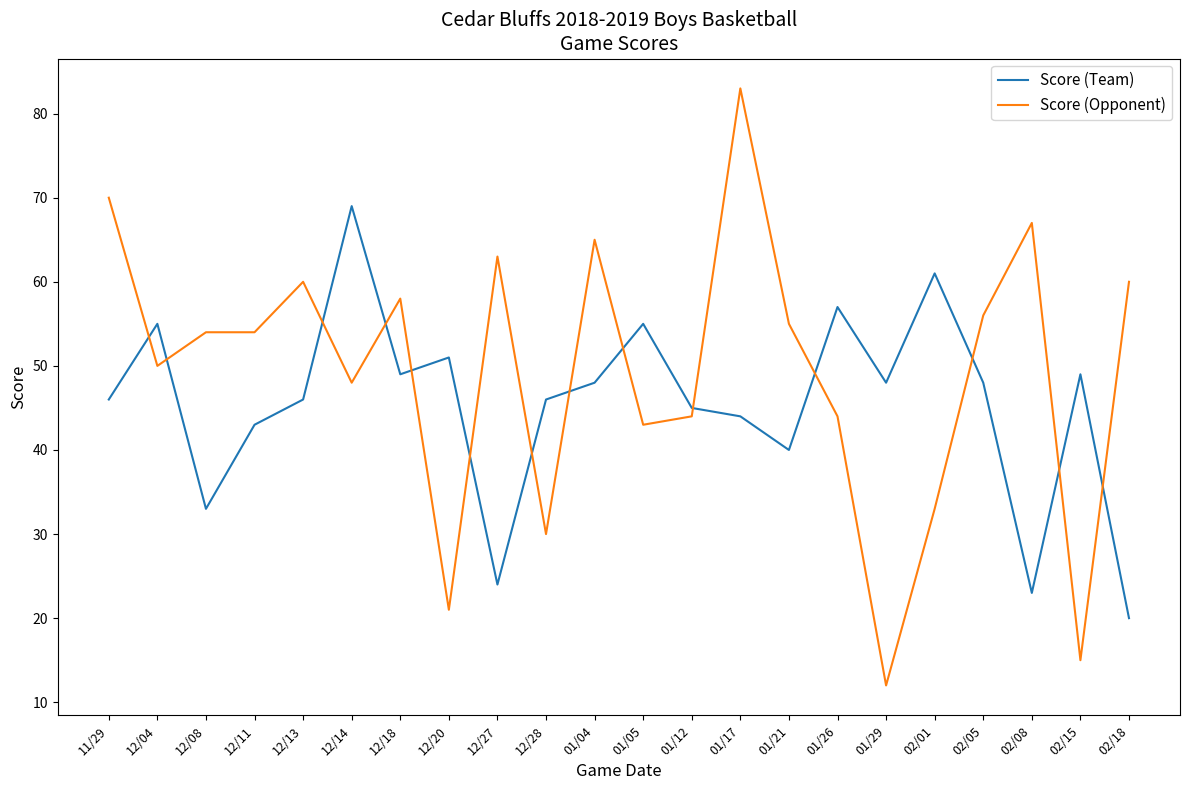

List the series in order of their peak value, highest first.

Score (Opponent), Score (Team)